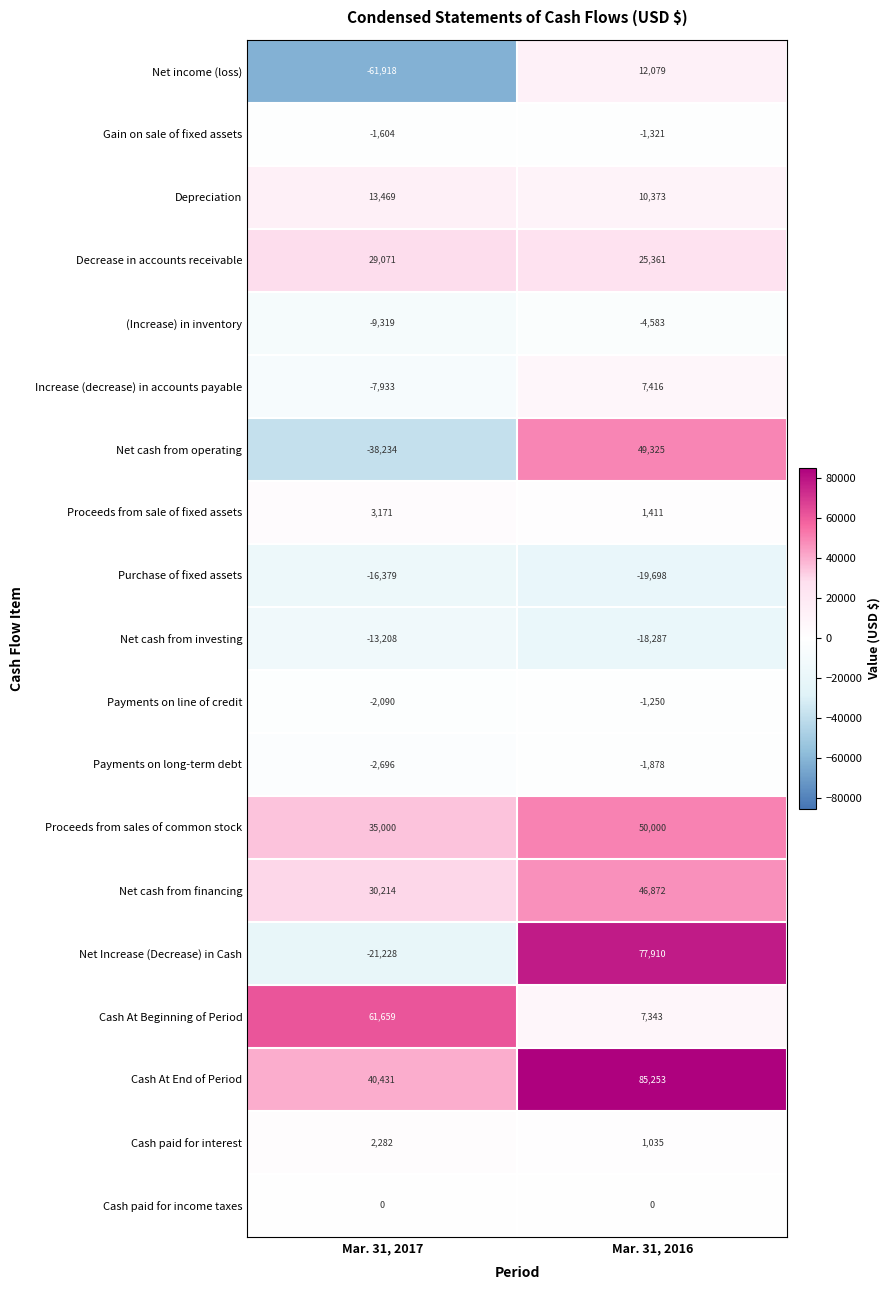

Between Mar. 31, 2017 and Mar. 31, 2016, which series saw the biggest shift?

Net Increase (Decrease) in Cash